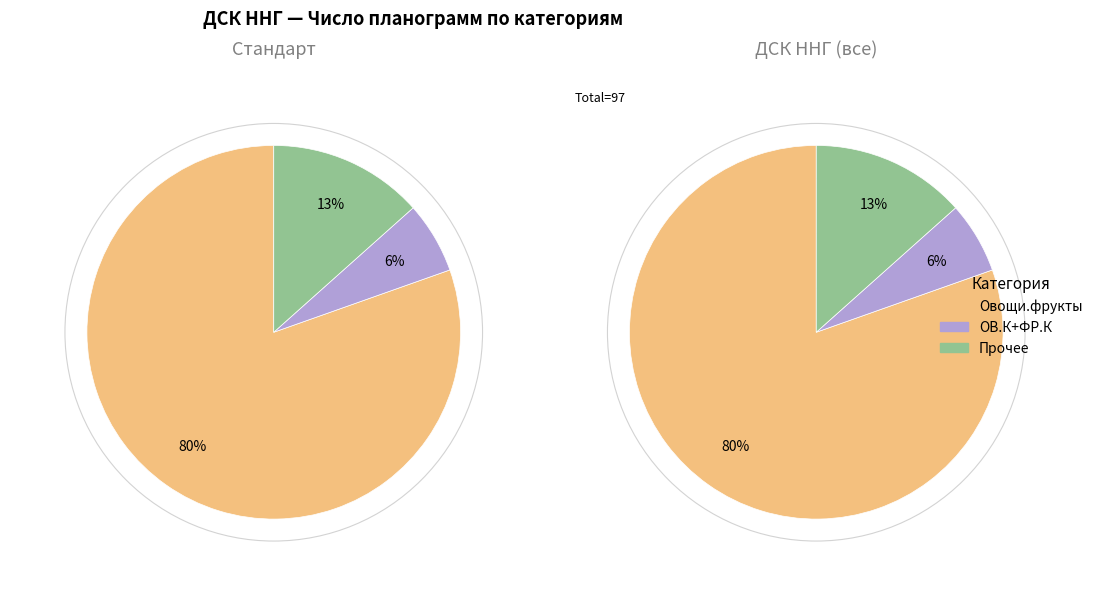

Is it true that Соль,Сахар is 1% of the pie?

False